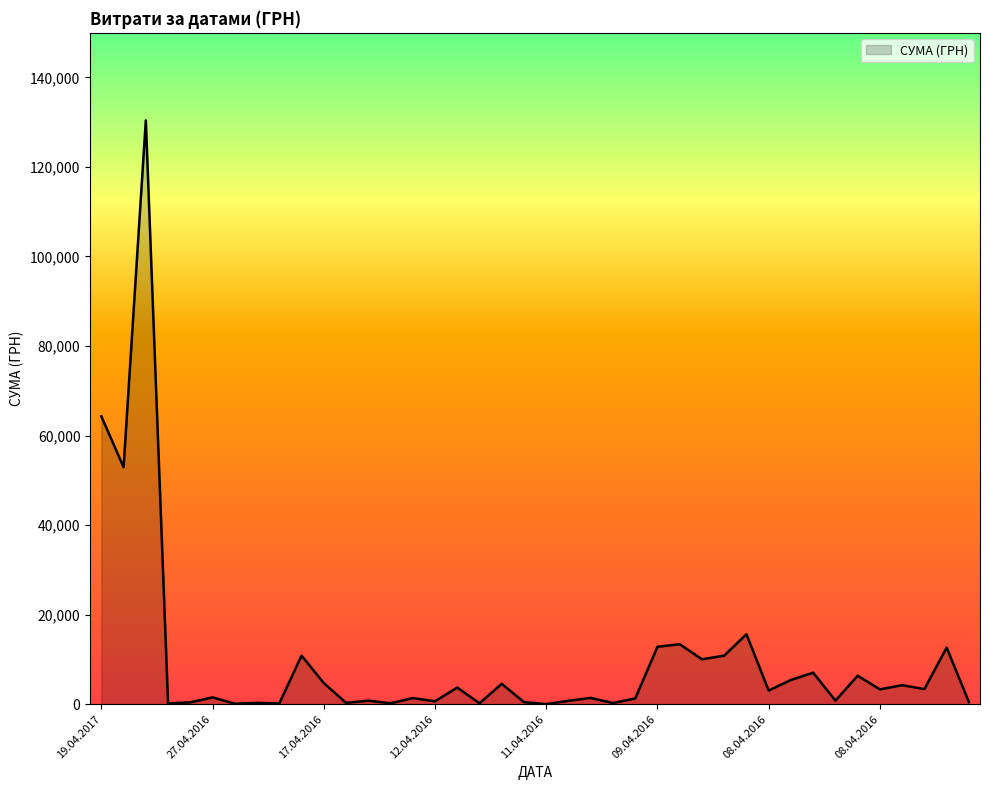

What is the greatest value displayed?

130379.7